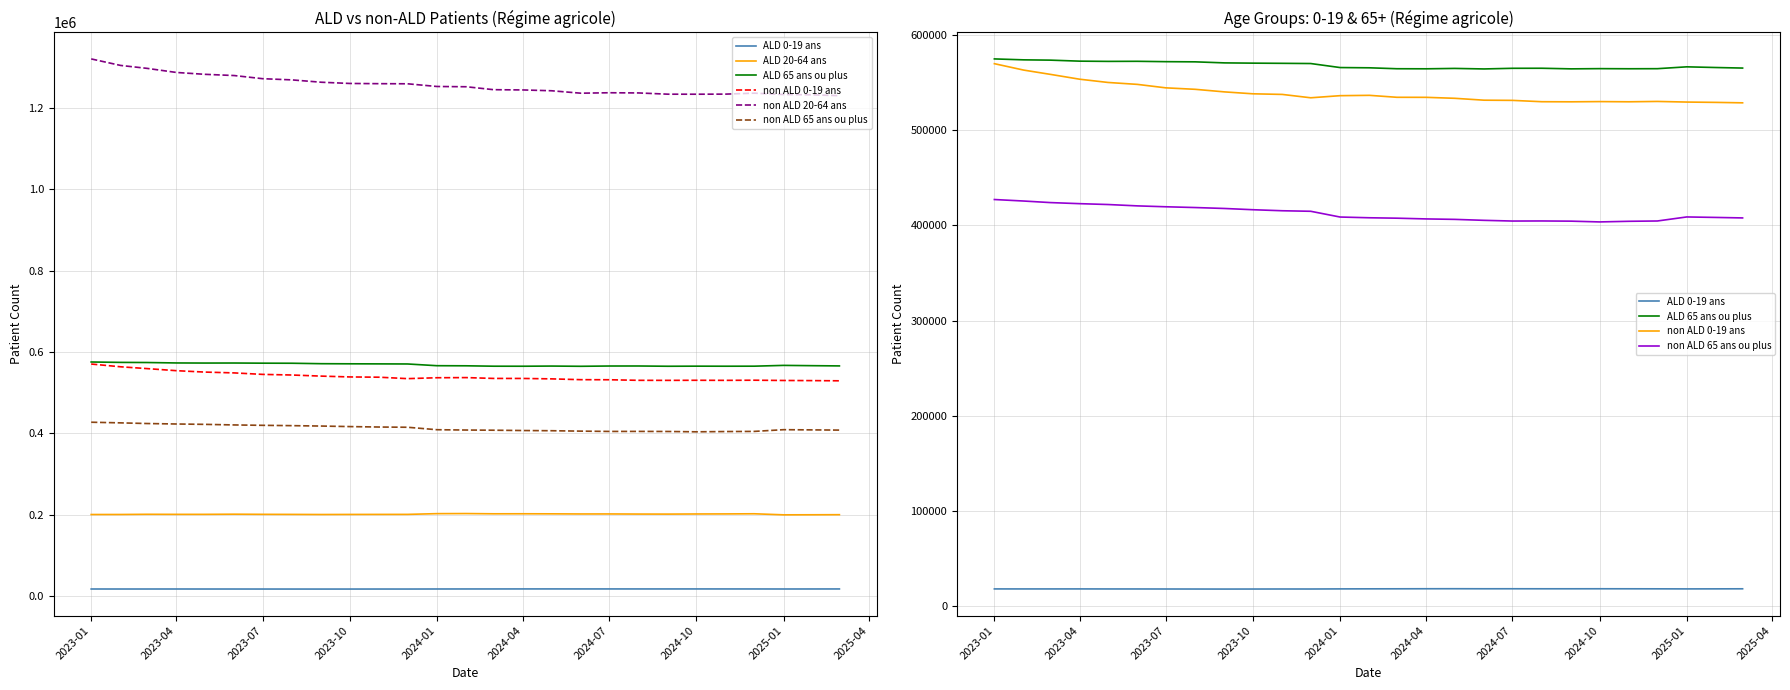

What is the value of the non ALD 0-19 ans point at the 25th from the left?

529873